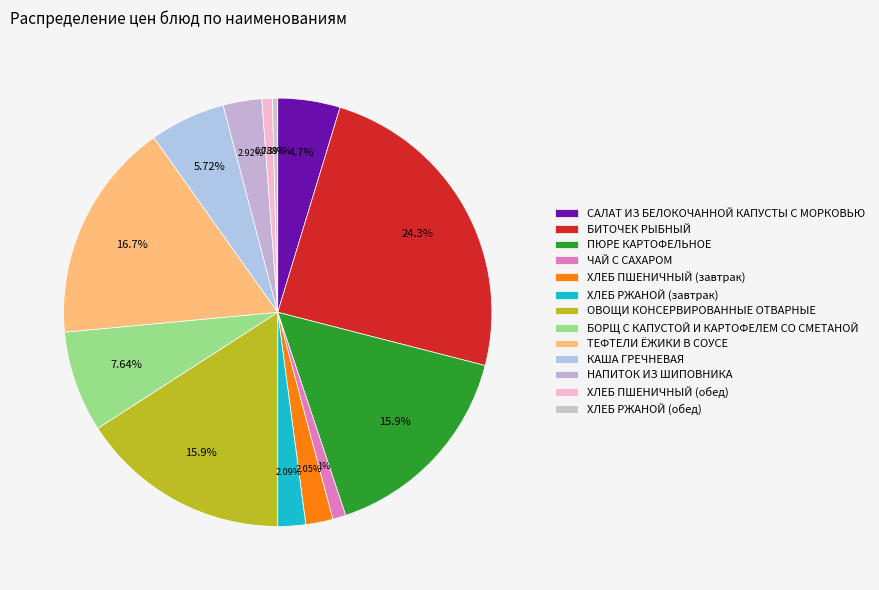

To the nearest percent, what percentage of the pie is САЛАТ ИЗ БЕЛОКОЧАННОЙ КАПУСТЫ С МОРКОВЬЮ?

5%